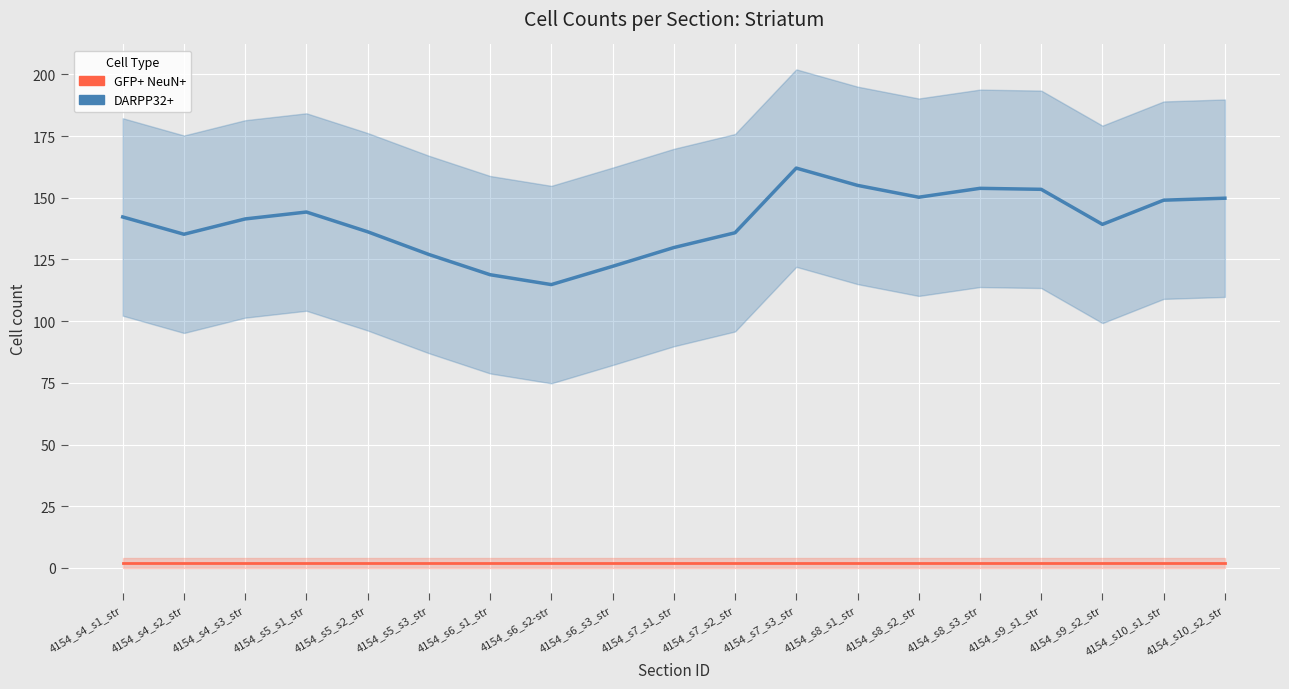

What is the lowest value of the GFP+ NeuN+ series?

2.0